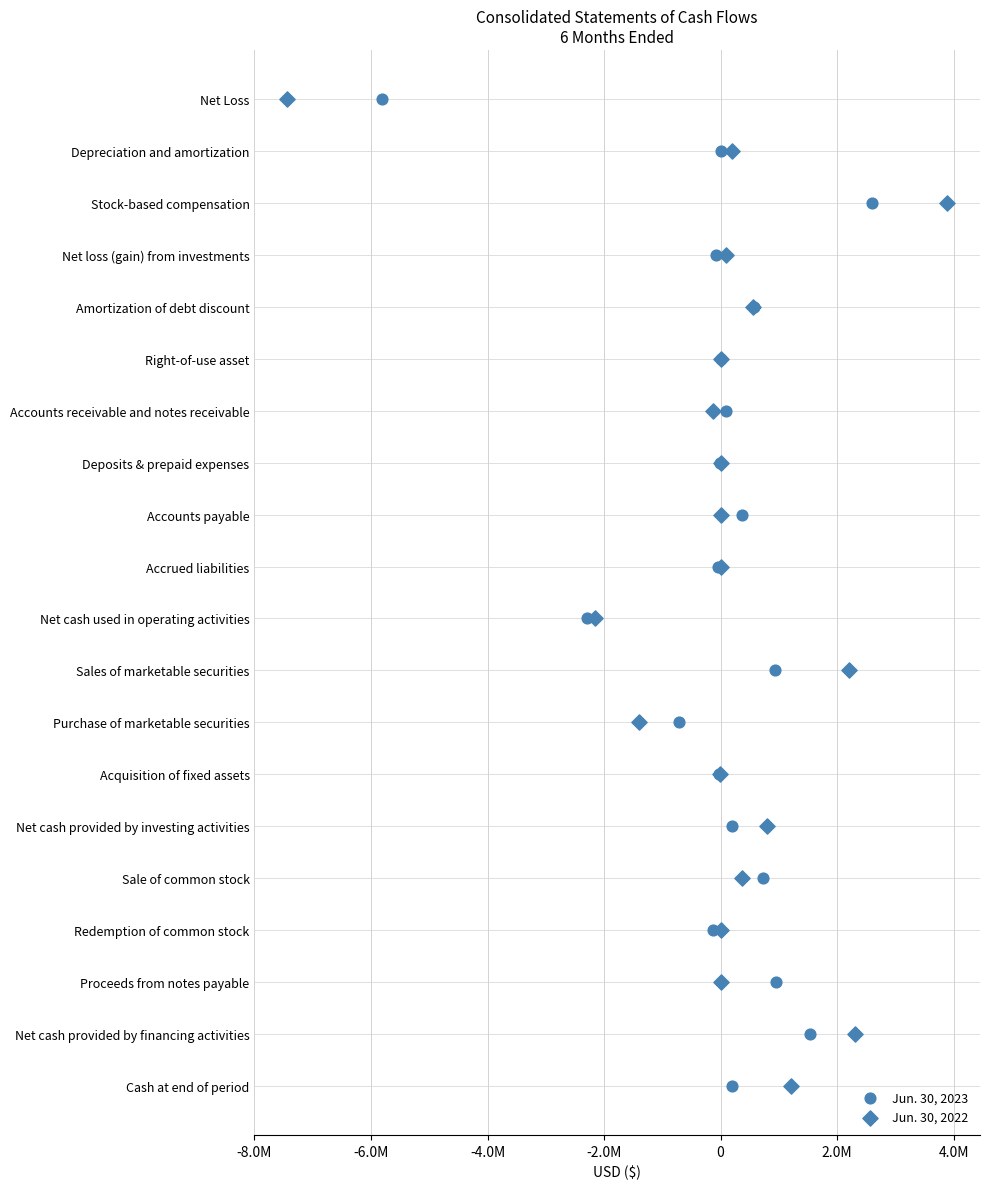

Which series reaches the maximum Y coordinate?

Jun. 30, 2023